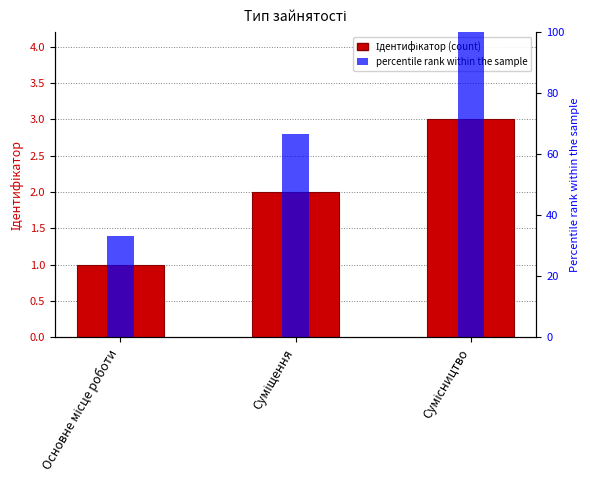

Rank the series by their average value, from lowest to highest.

Ідентифікатор, percentile rank within the sample